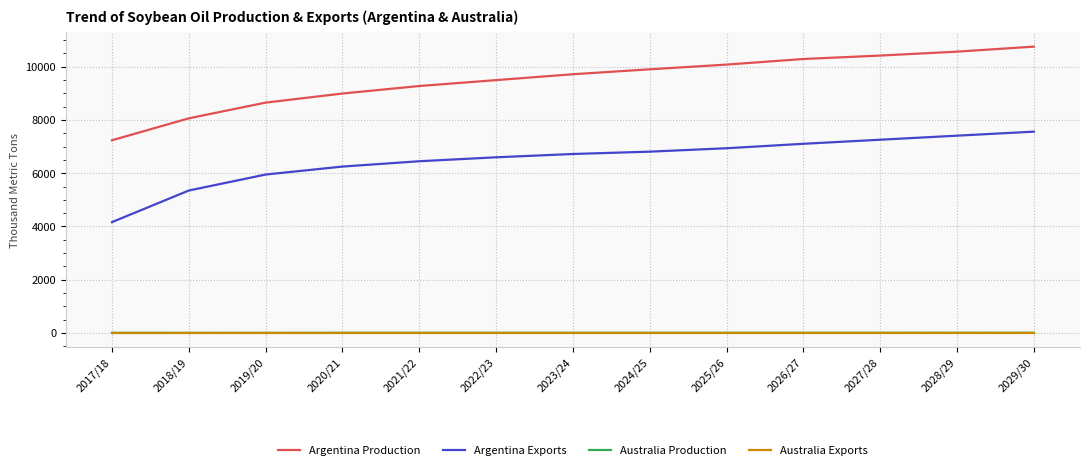

Is the value of Argentina Production at 2028/29 greater than the value of Argentina Exports at 2025/26?

Yes